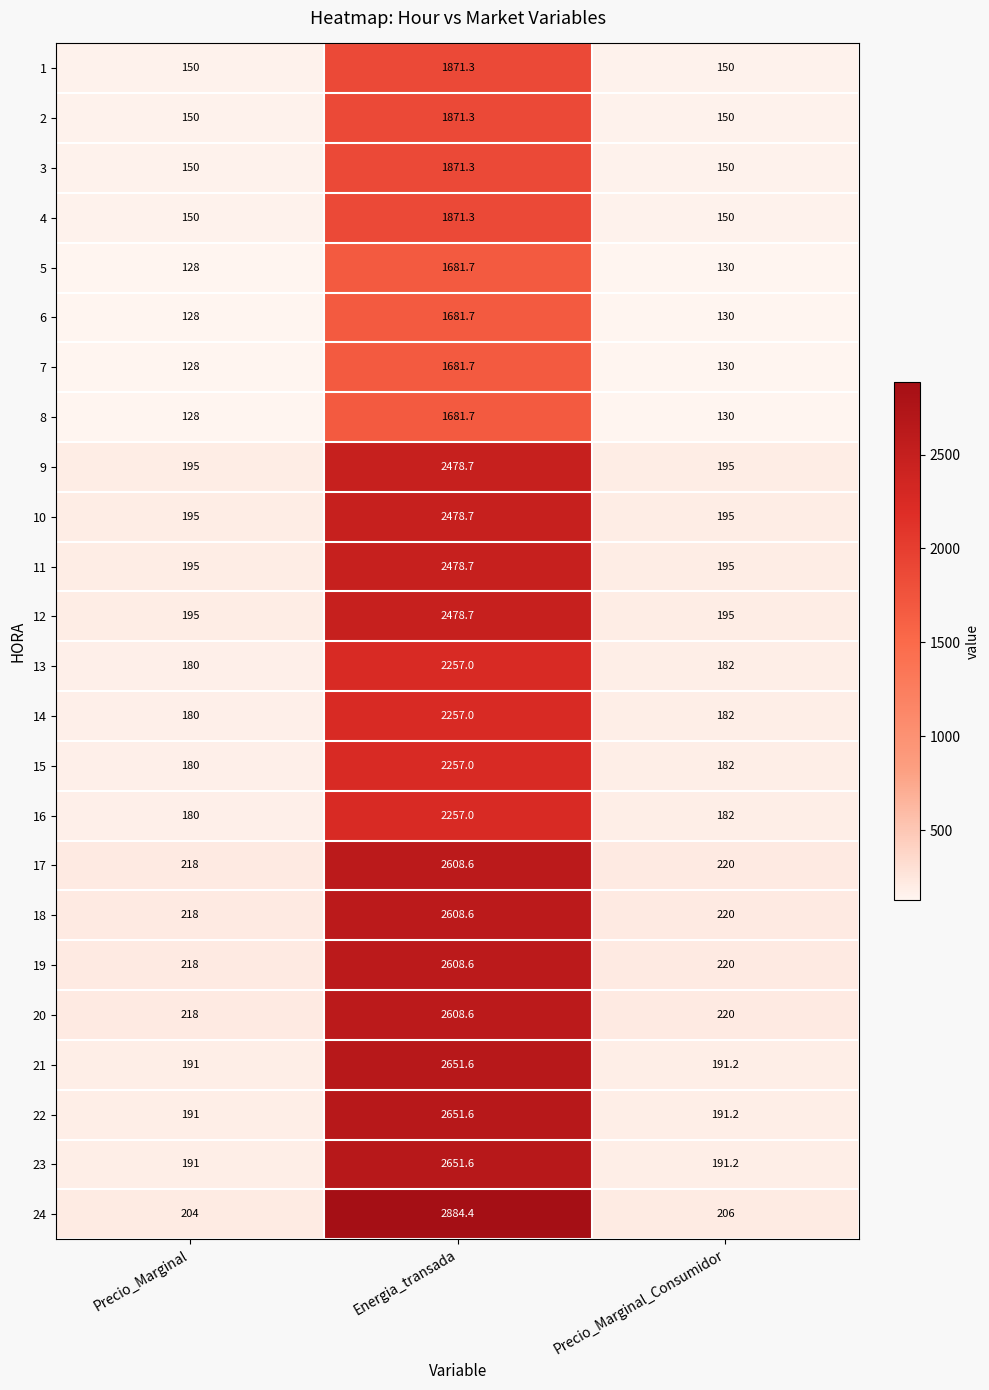

Which series has the largest total across all categories?

24